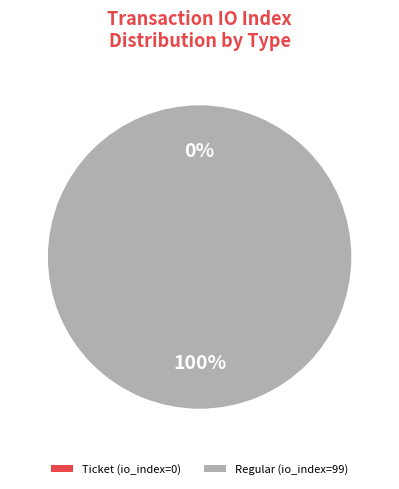

Which category has the smallest portion of the pie?

Ticket (io_index=0)